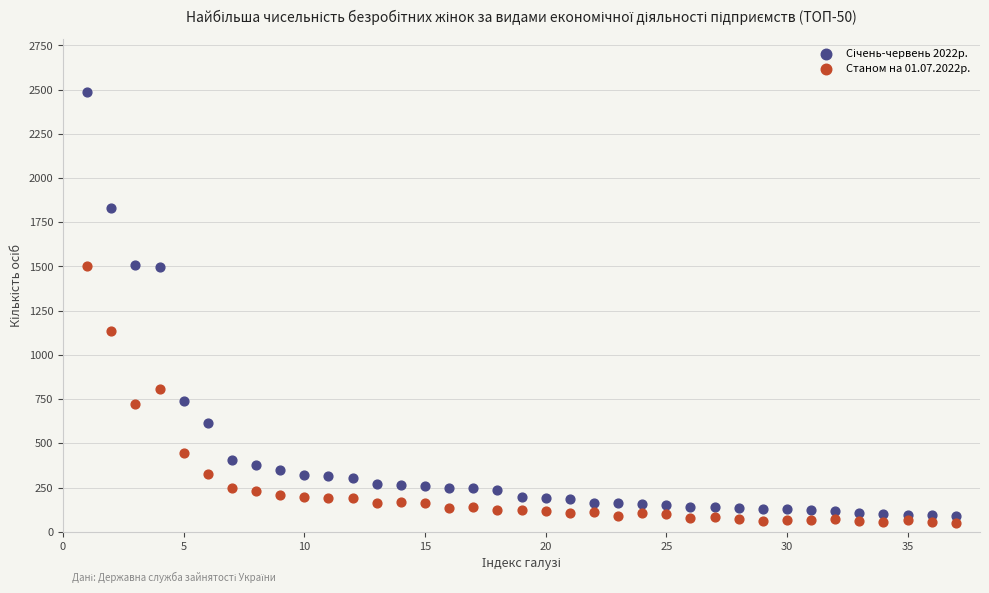

Across all series, what Y value is closest to 1269?

1135